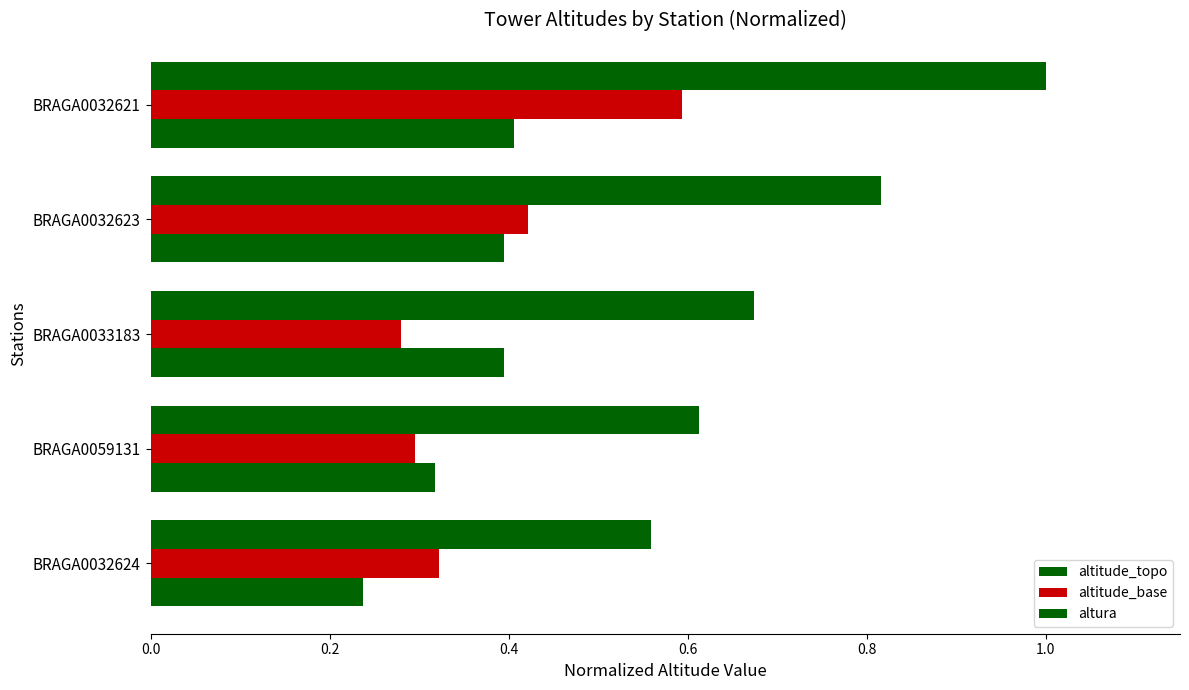

How many data points does each series have?

5